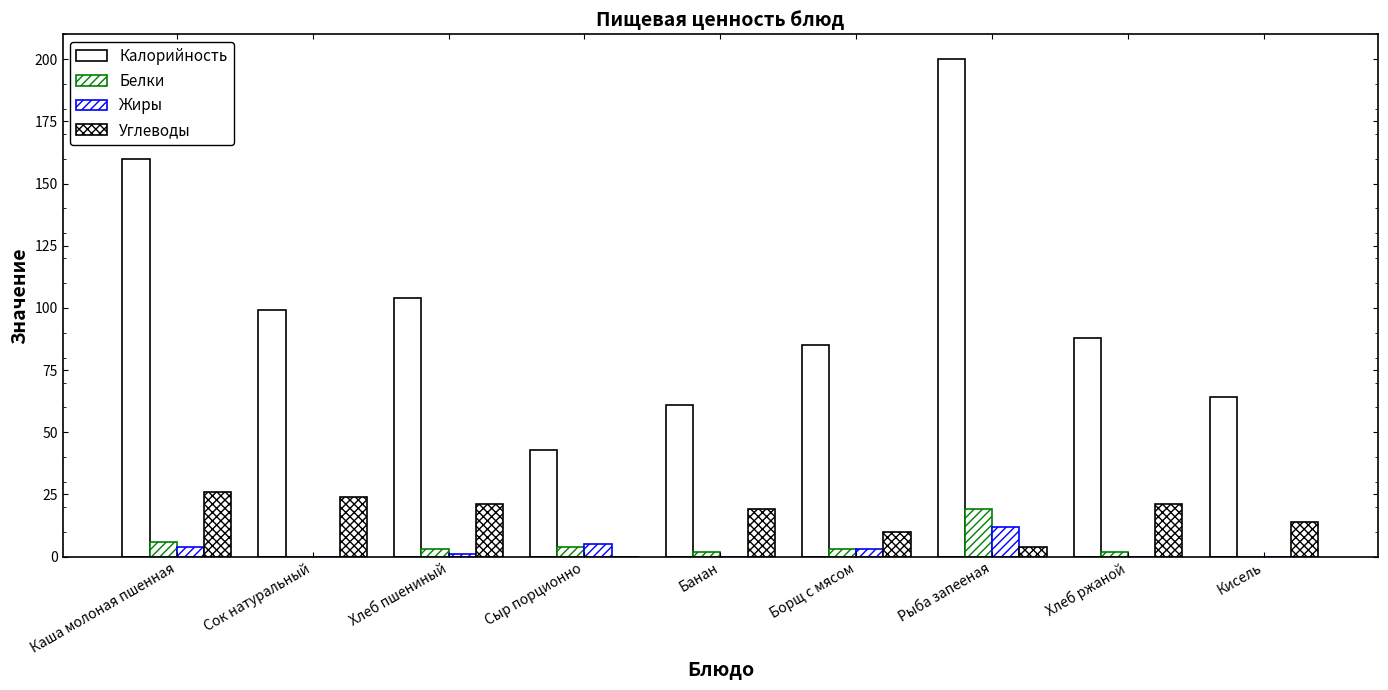

How many groups of bars are there?

9